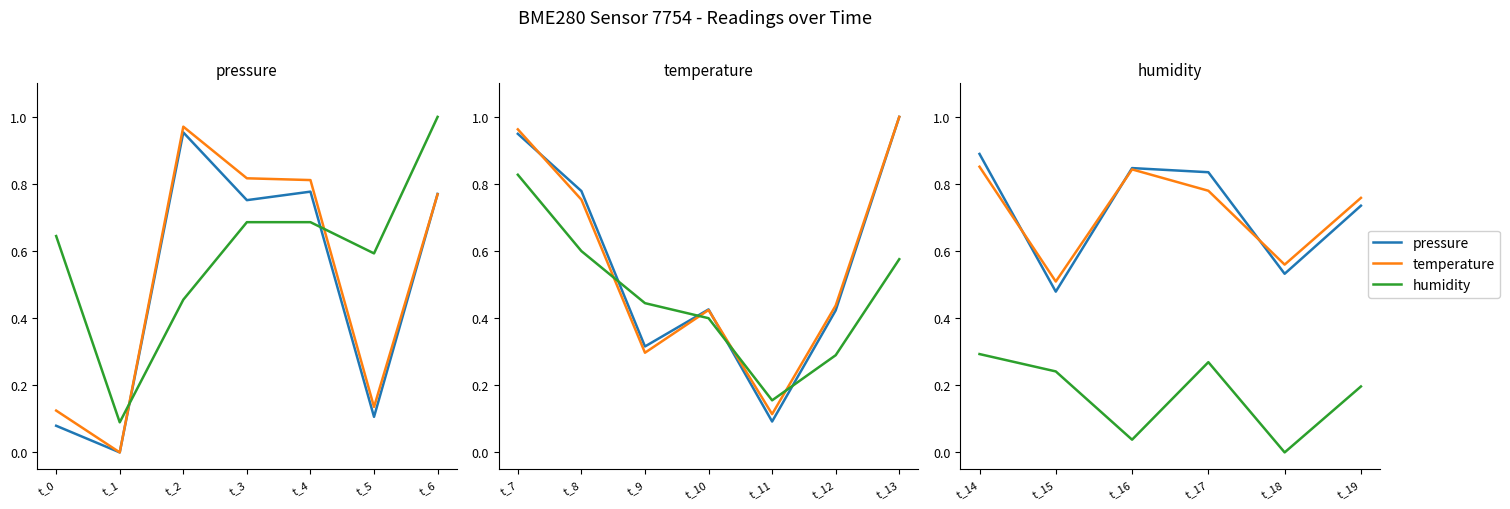

Which series has the largest range (max minus min)?

pressure